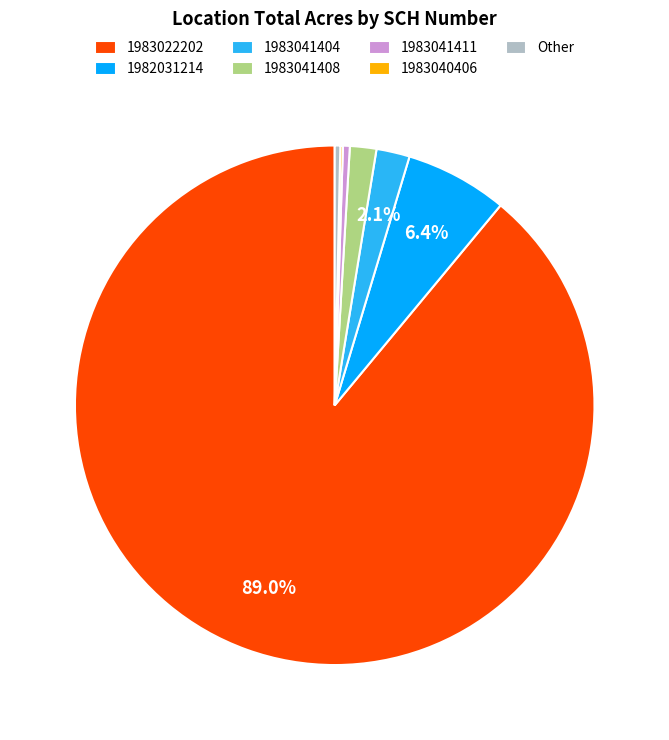

To the nearest percent, what is the difference between the largest and smallest slice percentages?

89%